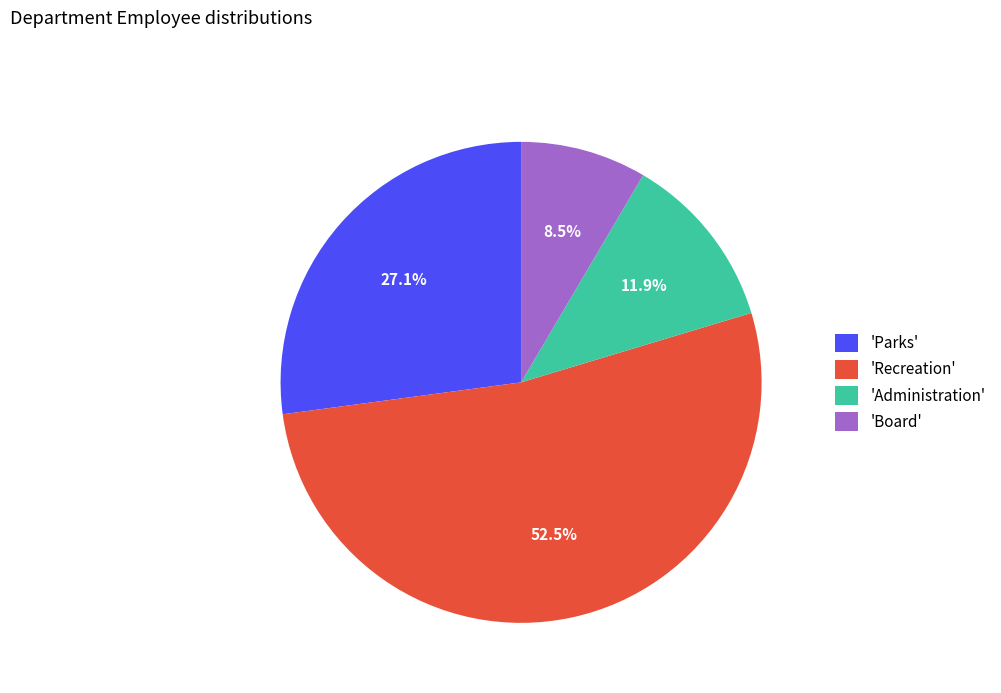

Count the number of slices in the pie.

4